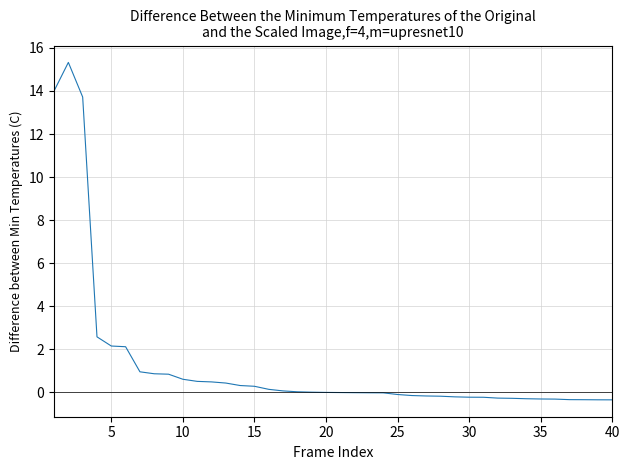

What is the difference between the maximum and minimum values?

15.7